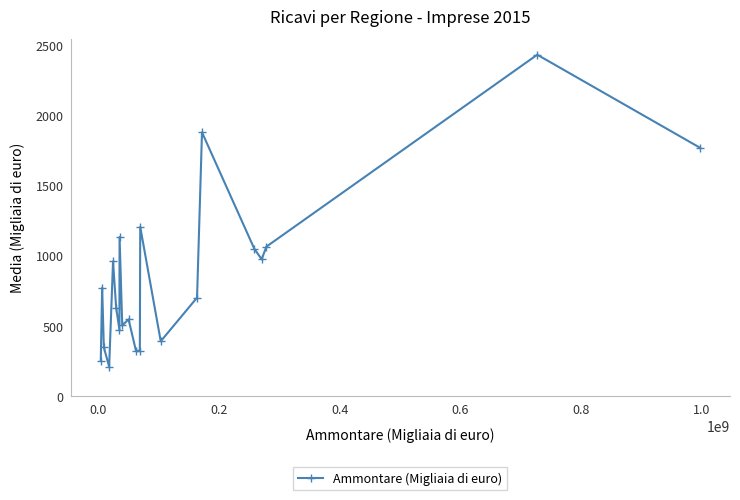

Count the number of values greater than 702.

11